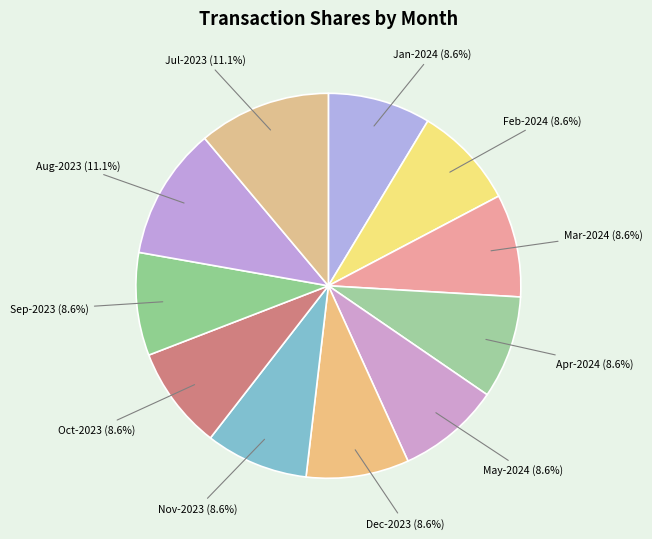

Does any single category account for the majority?

No